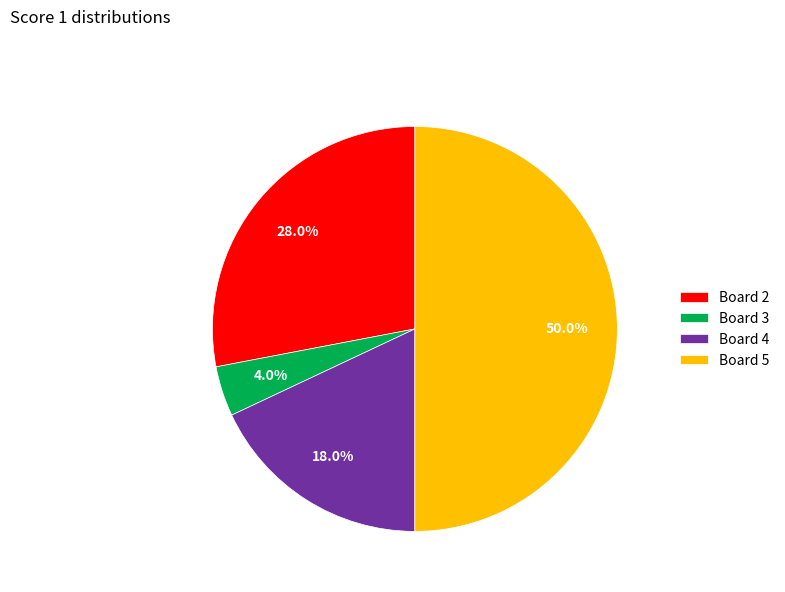

To the nearest percent, what is the difference between the largest and smallest slice percentages?

46%